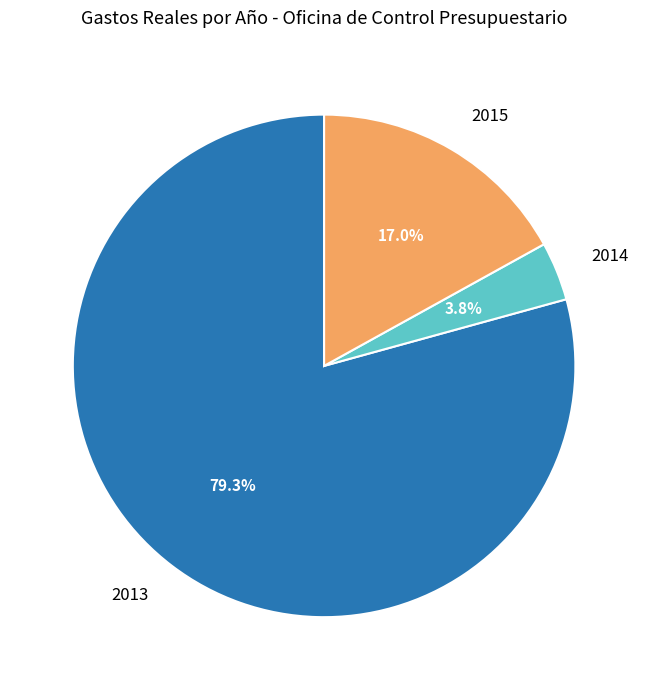

Is it true that 2014 is 4% of the pie?

True